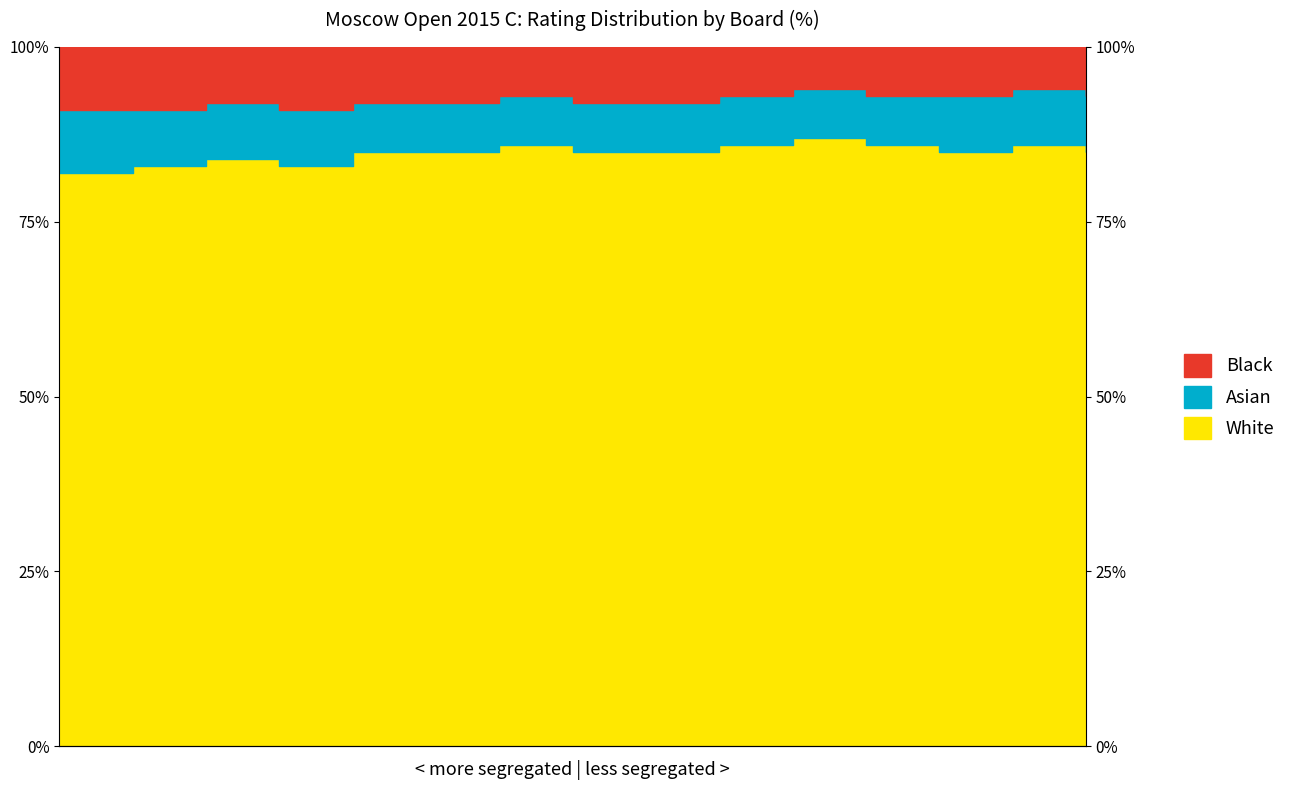

Is it true that White equals 132 at 2?

False